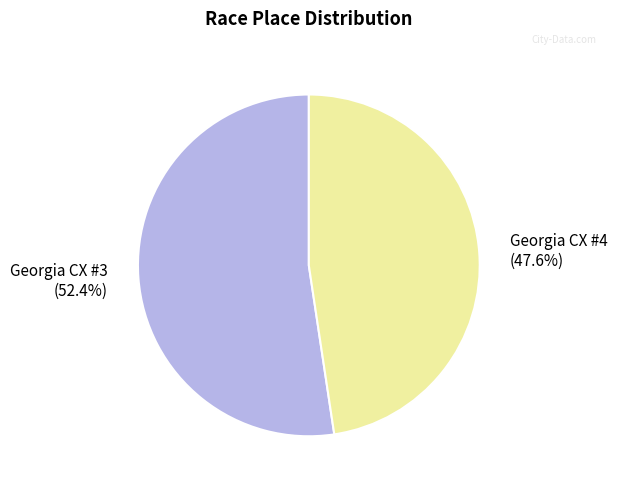

To the nearest percent, what is the average slice percentage?

50%